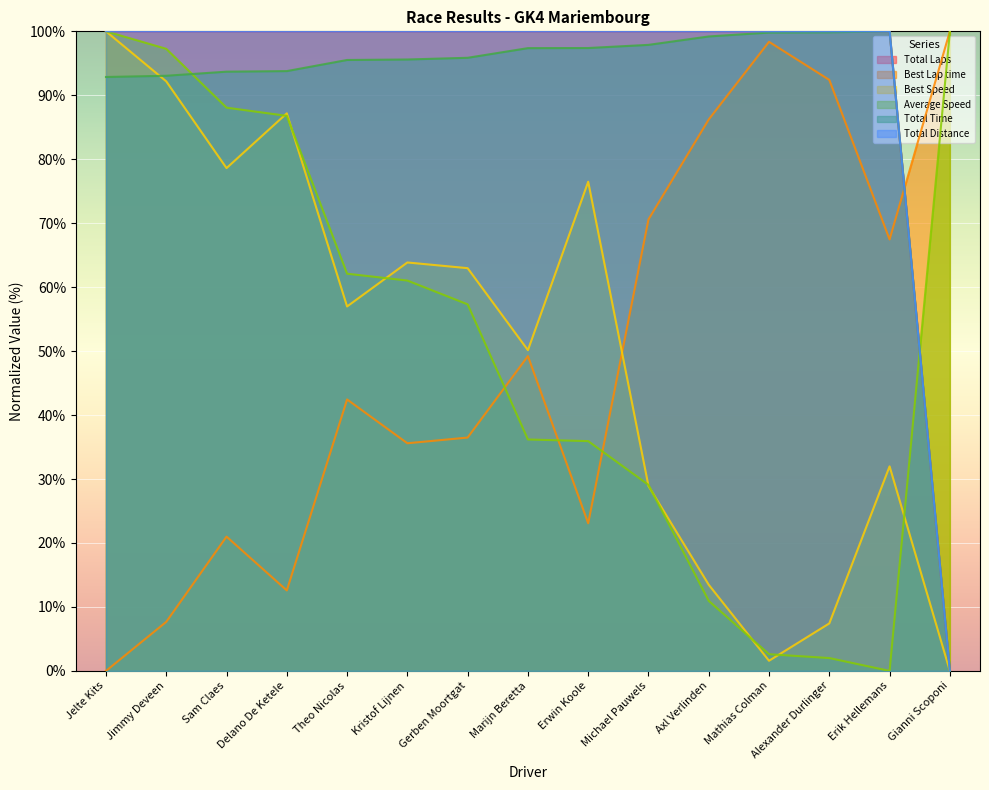

Count the number of data series in this chart.

6